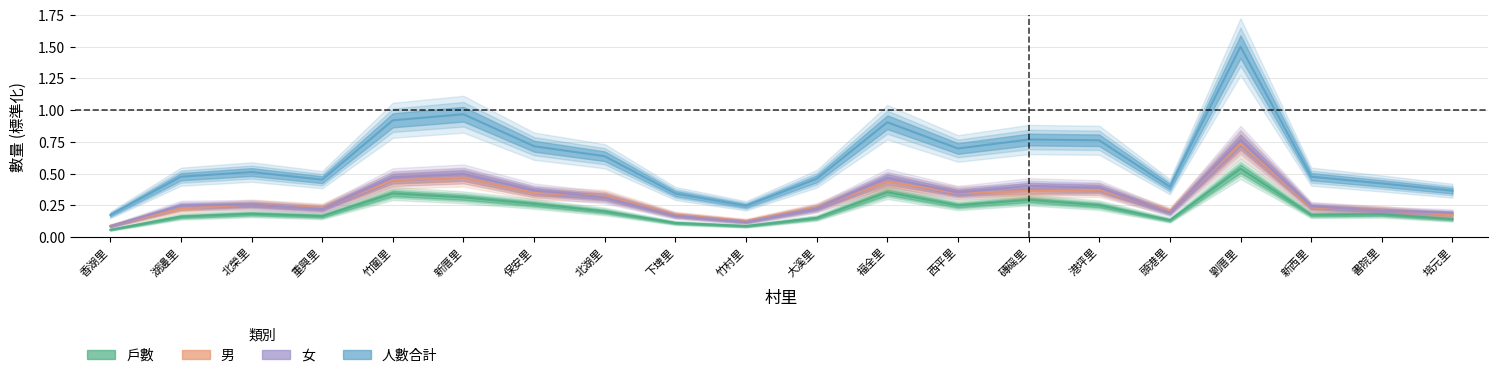

True or false: 男 and 女 cross at least once.

True